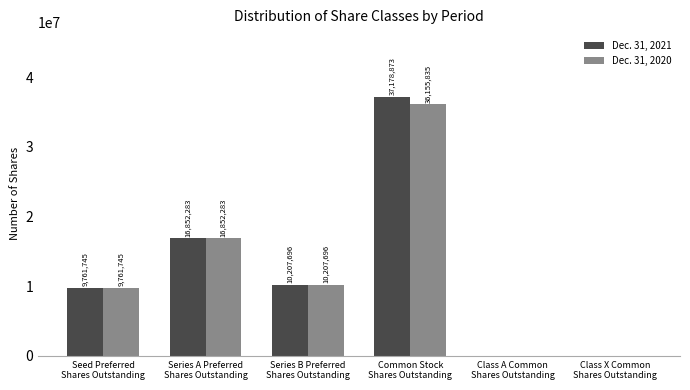

Which series has the largest total across all categories?

Dec. 31, 2021